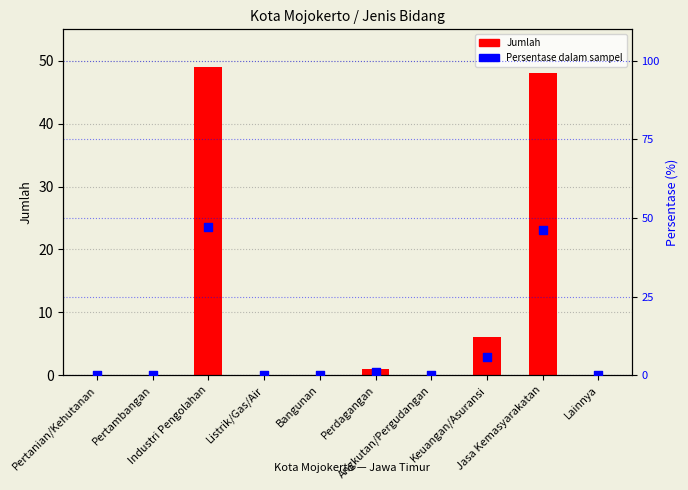

Is the value of Jumlah at Angkutan/Pergudangan greater than the value of Persentase dalam sampel at Pertanian/Kehutanan?

No